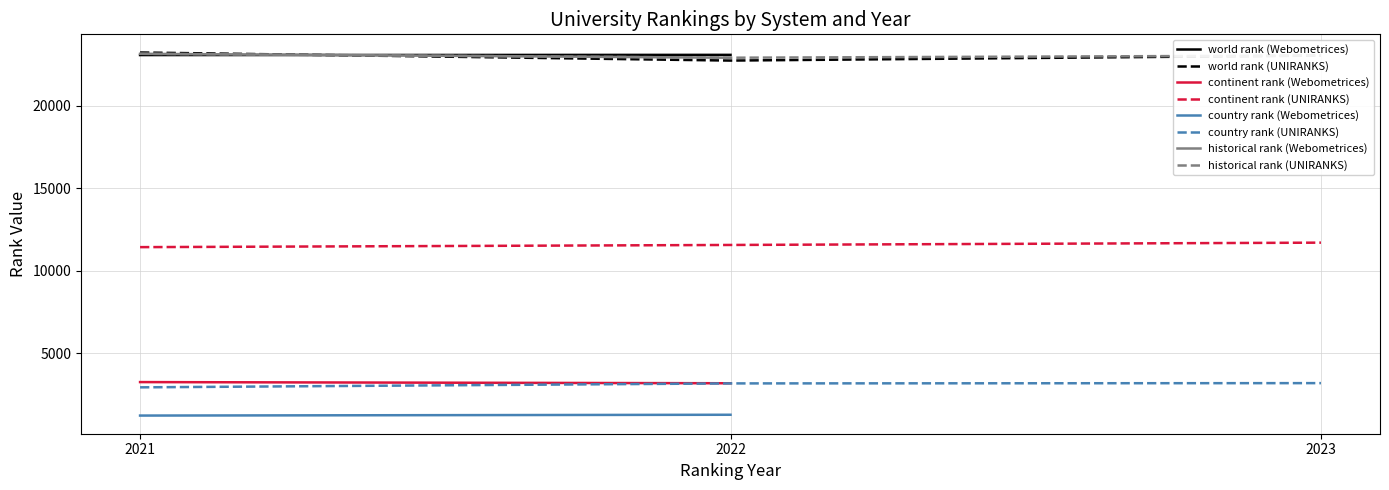

True or false: historical rank and country rank intersect in this chart.

False